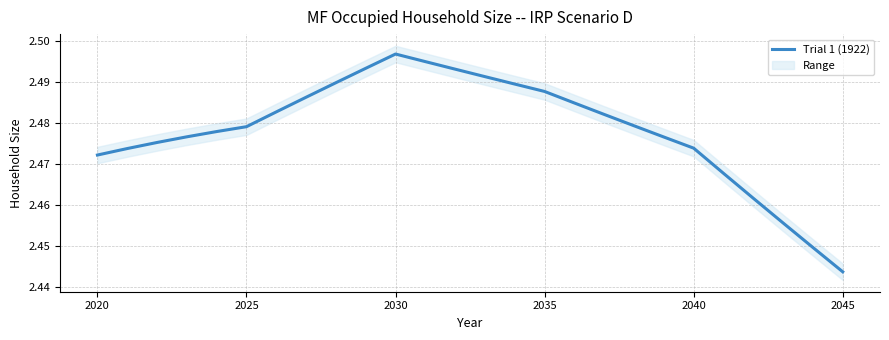

Where is Trial 1 (1922) nearest to the value 2?

2045